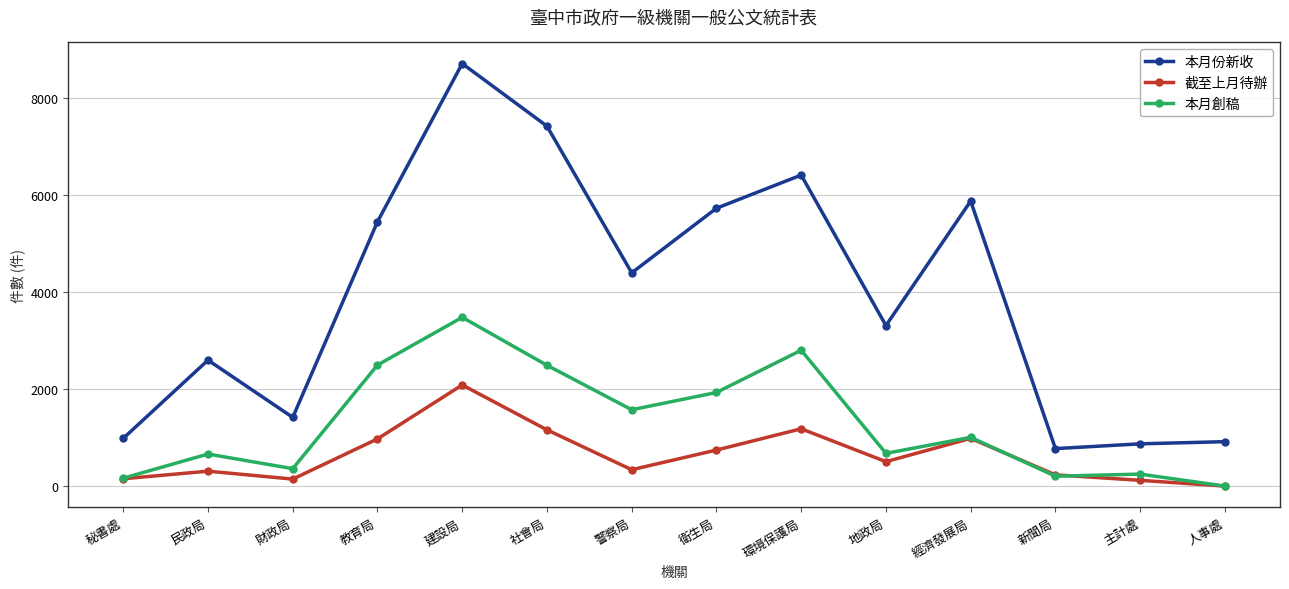

Read the 本月創稿 value at 環境保護局, to the nearest 100.

2800